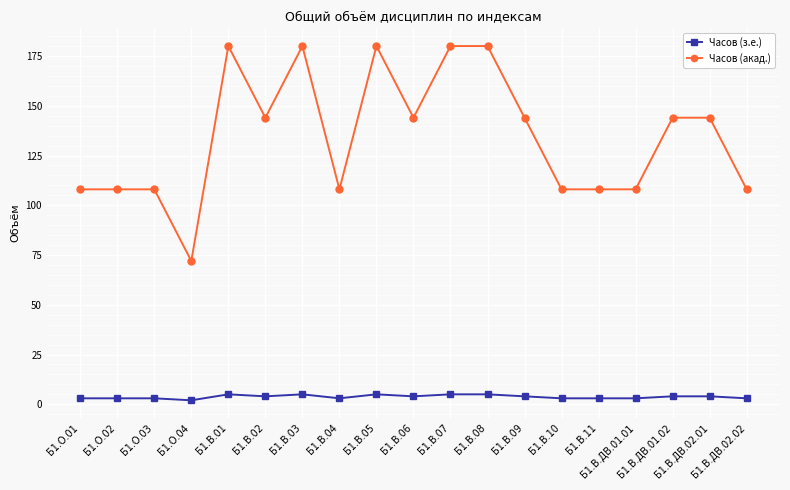

Reading right to left, list all the values displayed in this chart.

Часов (з.е.): 3	4	4	3	3	3	4	5	5	4	5	3	5	4	5	2	3	3	3
Часов (акад.): 108	144	144	108	108	108	144	180	180	144	180	108	180	144	180	72	108	108	108